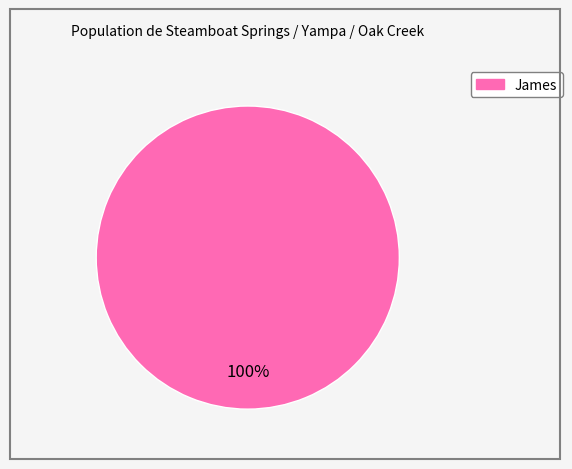

Is there any slice that represents more than half of the pie?

Yes